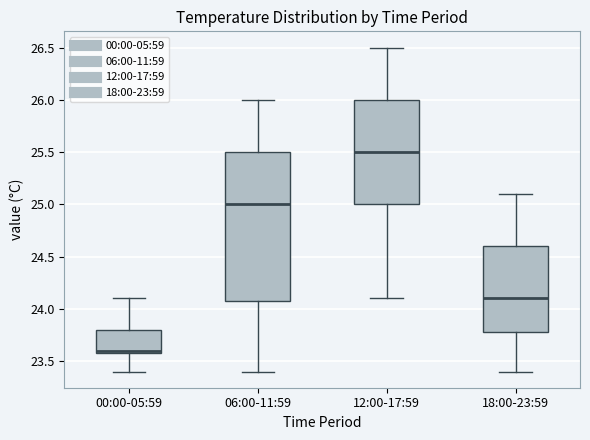

Reading left to right, read every box against the y-axis: the position of its median line, the range the box covers, and the ends of its whiskers. The values are not printed on the chart, so give them approximately, as read against the axis.

00:00-05:59: median 23.6 (just above the box's lower edge), box 23.6 to 23.8, whiskers 23.4 to 24.1
06:00-11:59: median 25.0, box 24.1 to 25.5, whiskers 23.4 to 26.0
12:00-17:59: median 25.5, box 25.0 to 26.0, whiskers 24.1 to 26.5
18:00-23:59: median 24.1, box 23.8 to 24.6, whiskers 23.4 to 25.1